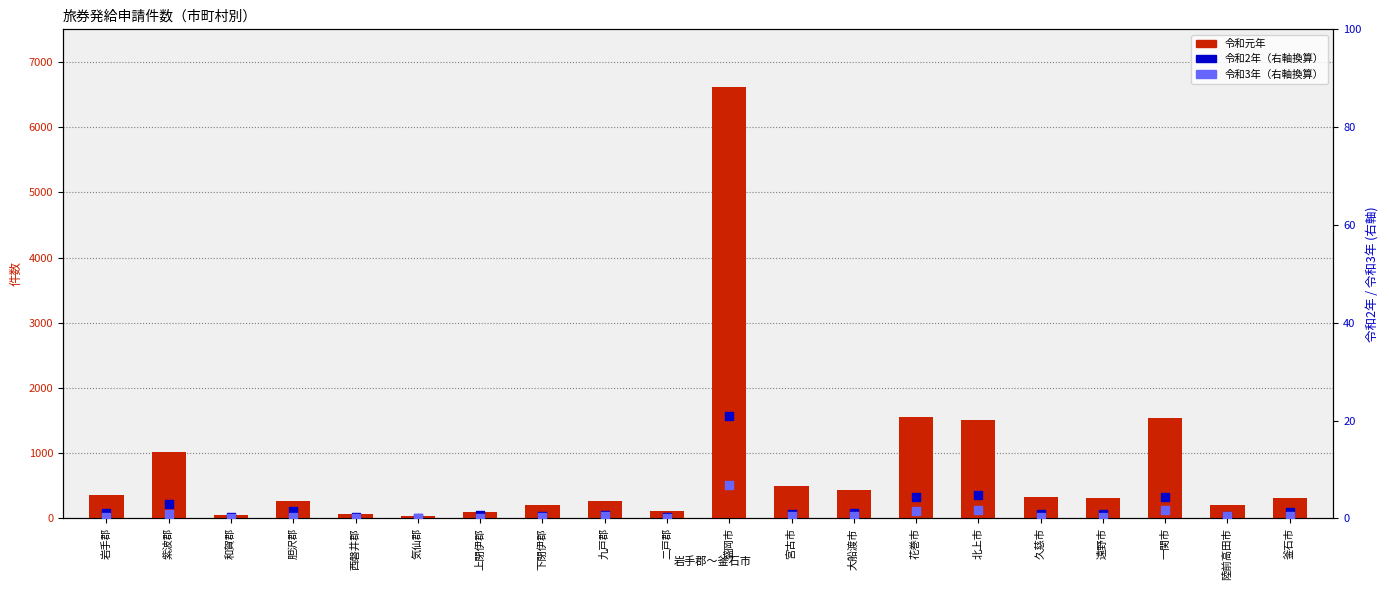

Which series has the largest total across all categories?

令和元年